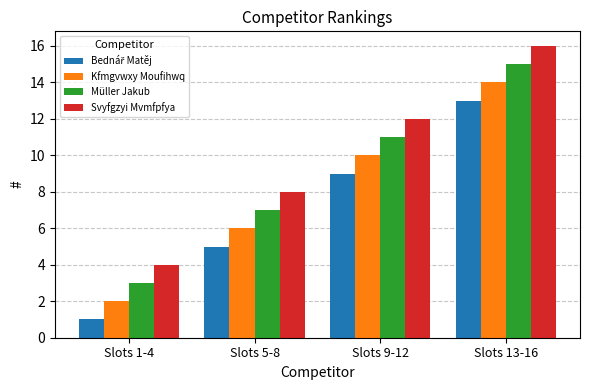

At which category is the sum across all series the highest?

Slots 13-16